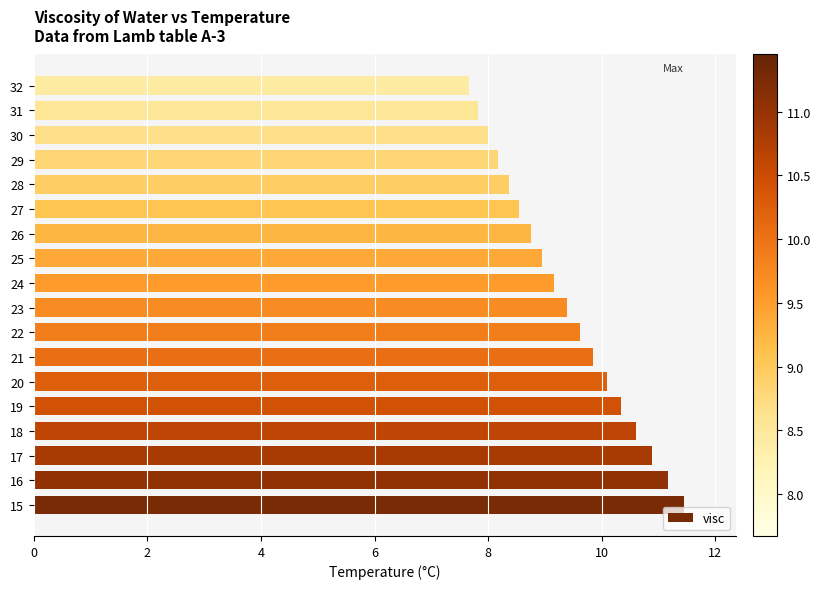

What is the smallest value displayed?

7.7